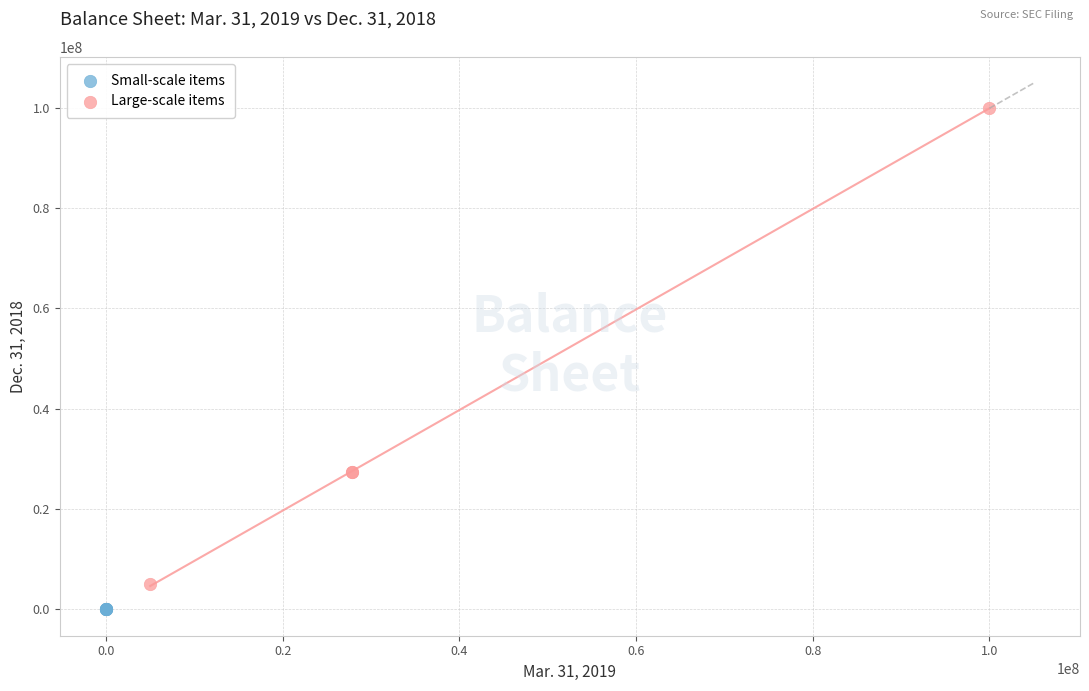

Which series has the widest spread of Y values?

Large-scale items